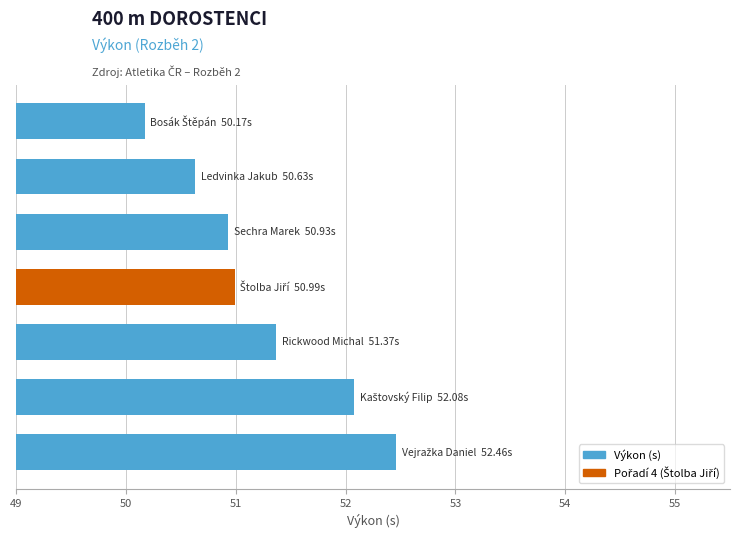

What is the greatest value displayed?

52.5